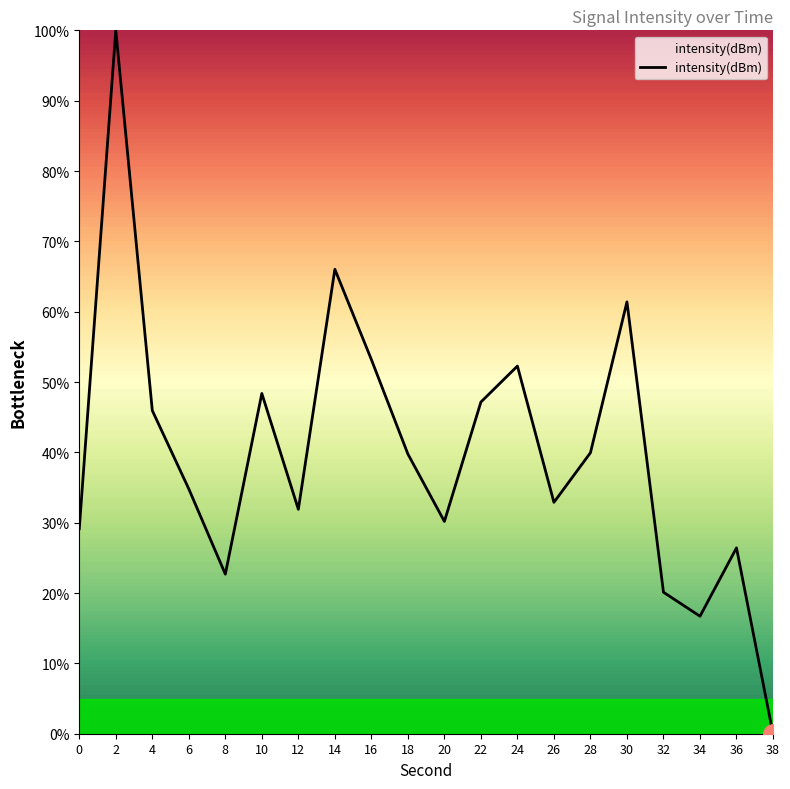

True or false: there are more than 2 points higher than both neighbors.

True